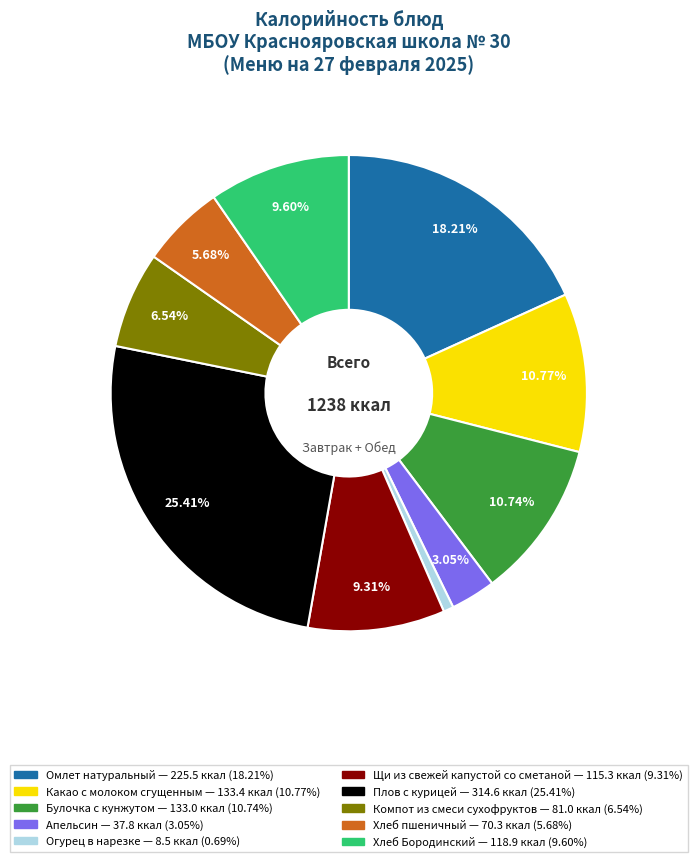

What percentage is the Компот из смеси сухофруктов slice, to the nearest percent?

7%